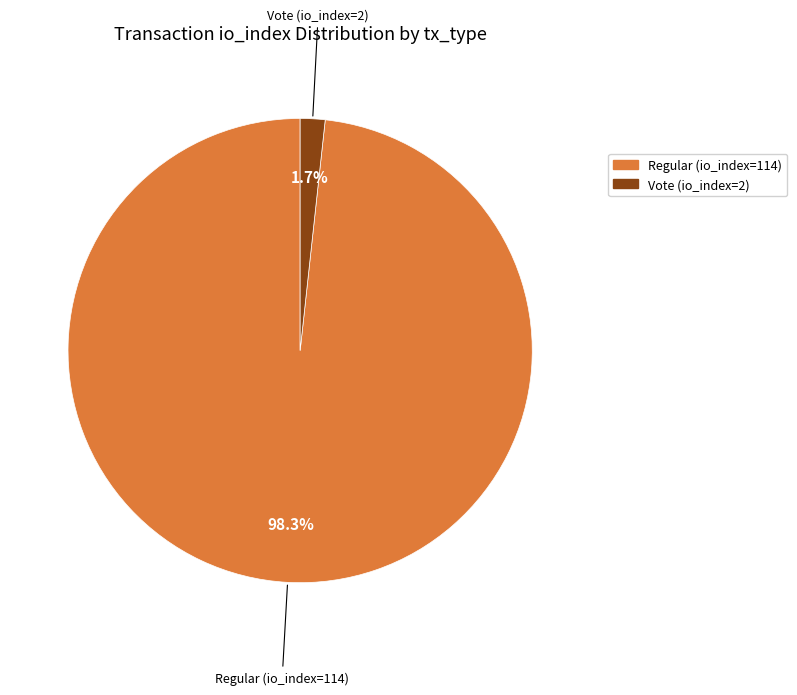

How many segments does this pie chart have?

2